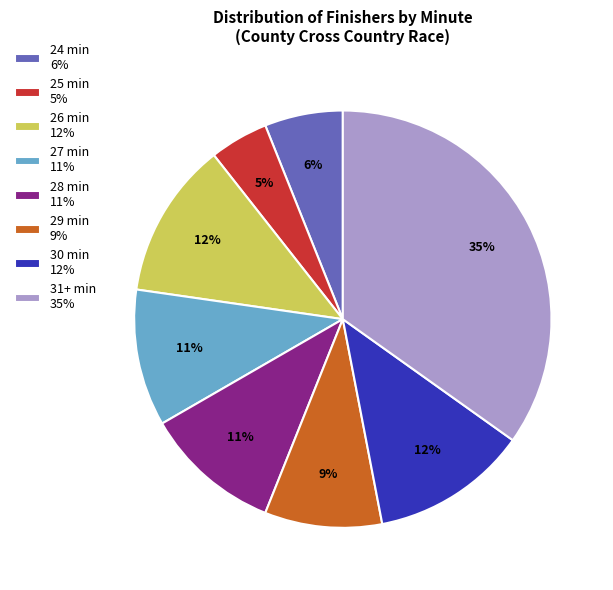

Does 26 min 12% represent more than half of the total?

No